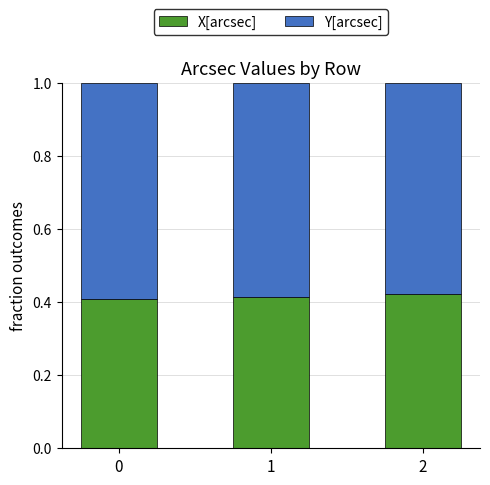

The X[arcsec] series shows 0.4 at 0. True or false?

True